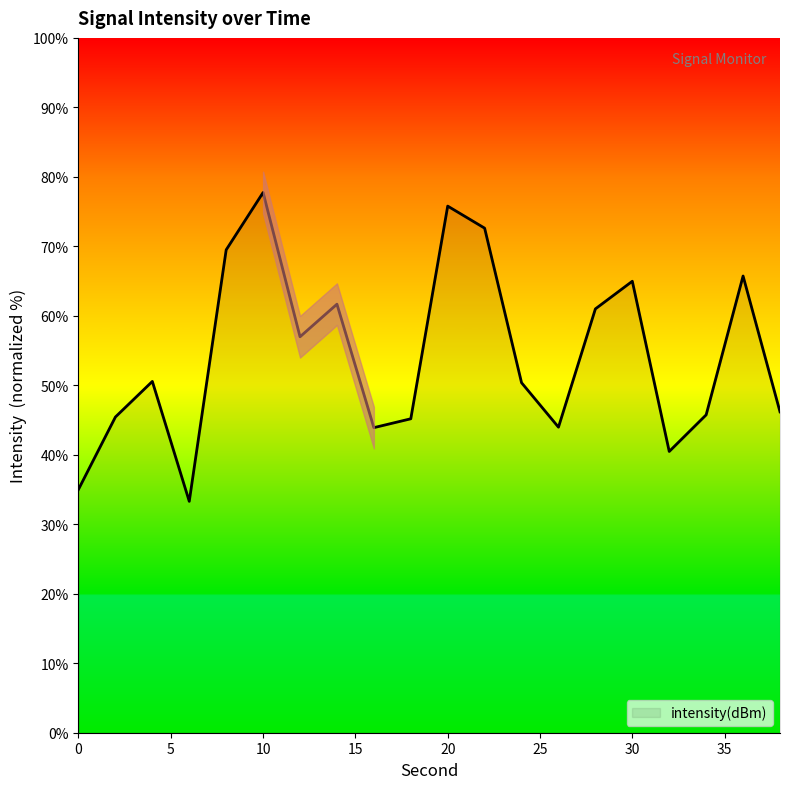

The chart shows a value of 40.5 at 32. True or false?

True